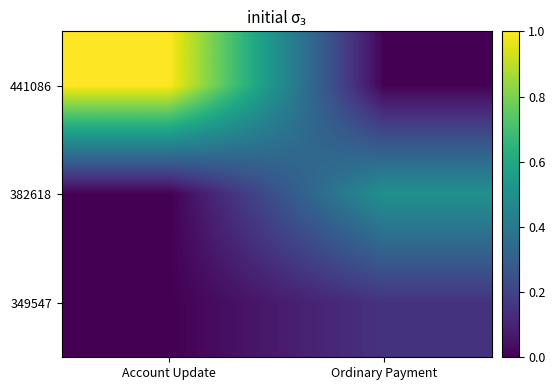

Reading left to right, extract all data points from this chart.

441086: Account Update=1.0	Ordinary Payment=0.0
382618: Account Update=0.0	Ordinary Payment=0.5
349547: Account Update=0.0	Ordinary Payment=0.1